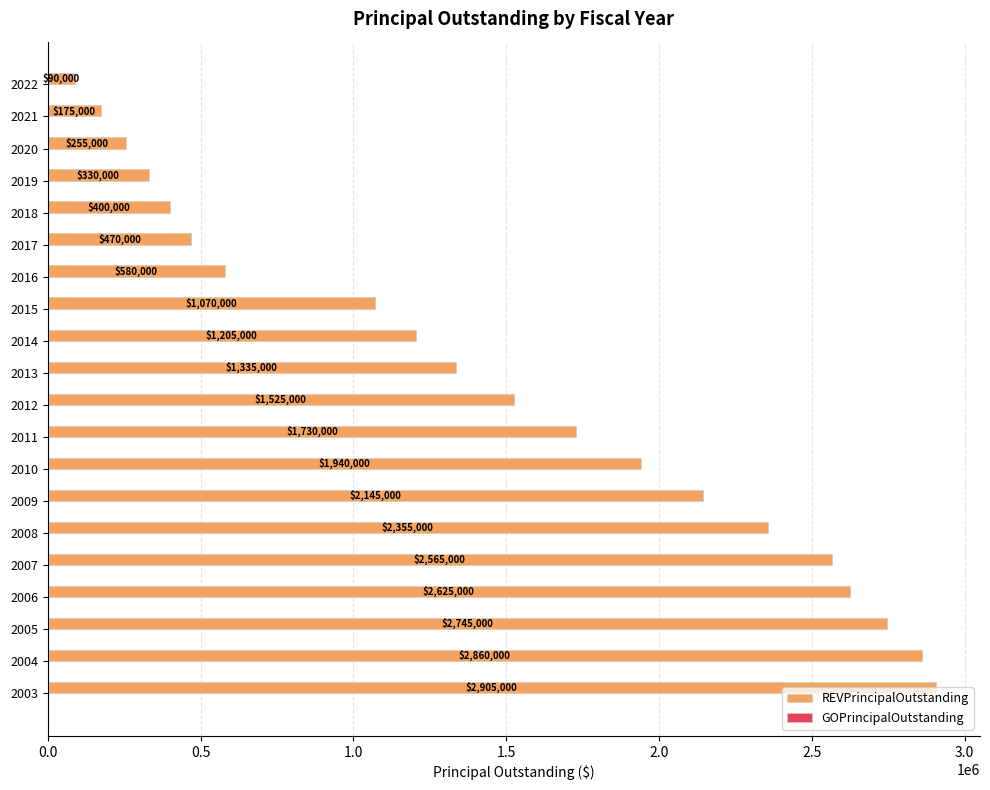

List the labels in order of value, largest first.

2003, 2004, 2005, 2006, 2007, 2008, 2009, 2010, 2011, 2012, 2013, 2014, 2015, 2016, 2017, 2018, 2019, 2020, 2021, 2022